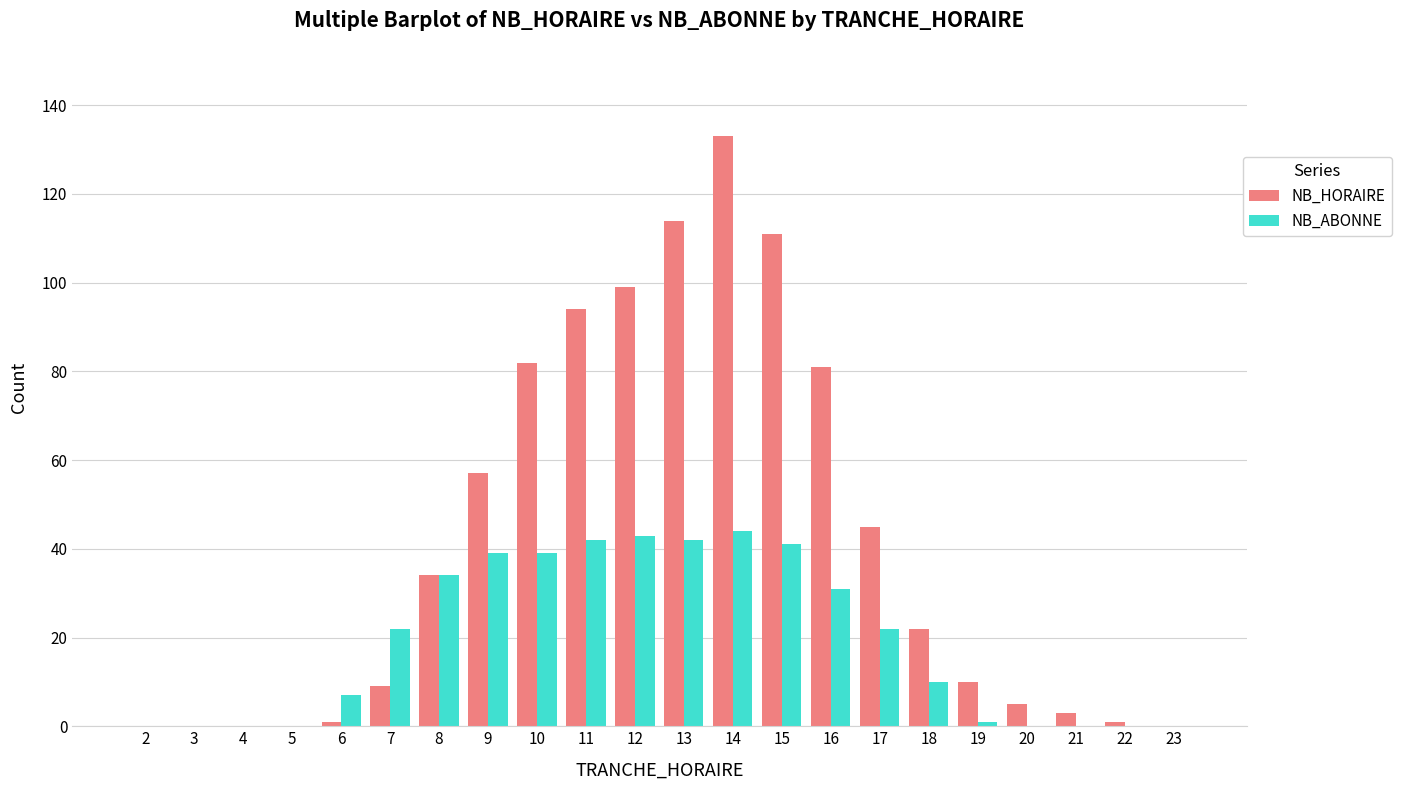

Is it true that NB_ABONNE equals 10 at 18?

True